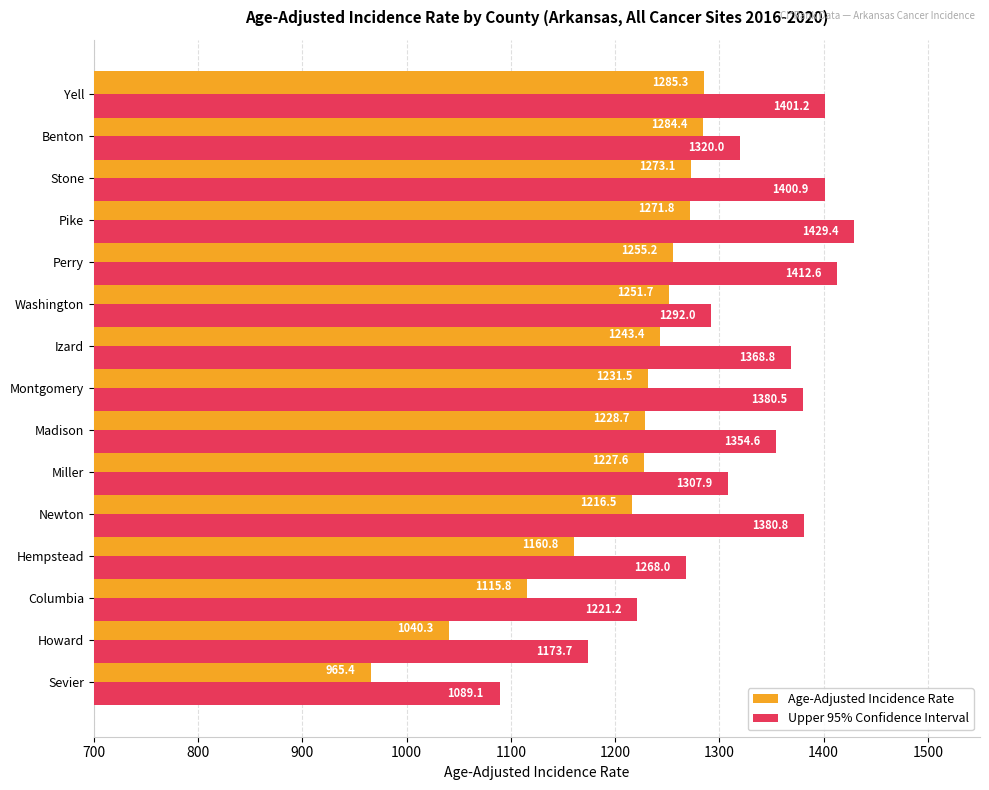

Rank the series by their maximum value, from lowest to highest.

Age-Adjusted Incidence Rate, Upper 95% Confidence Interval